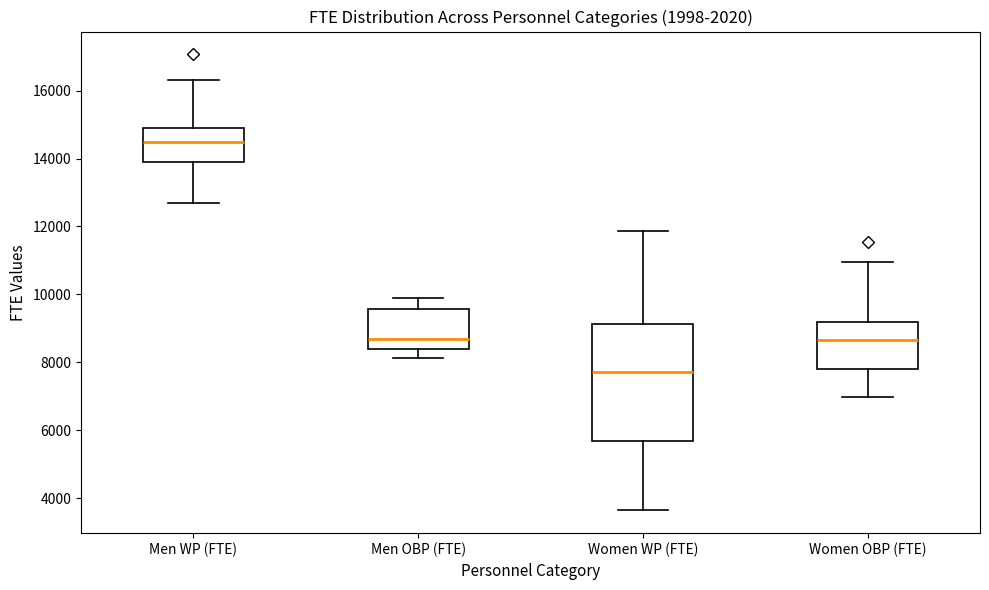

Reading left to right, transcribe this box plot: for each box, give where its median line is, the range the box spans, and where its two whiskers end, as read against the y-axis. The values are not printed on the chart, so give them approximately, as read against the axis.

Men WP (FTE): median 14400, box 13800 to 15000, whiskers 12600 to 16200
Men OBP (FTE): median 8600, box 8400 to 9600, whiskers 8200 to 9800
Women WP (FTE): median 7600, box 5600 to 9200, whiskers 3600 to 11800
Women OBP (FTE): median 8600, box 7800 to 9200, whiskers 7000 to 11000